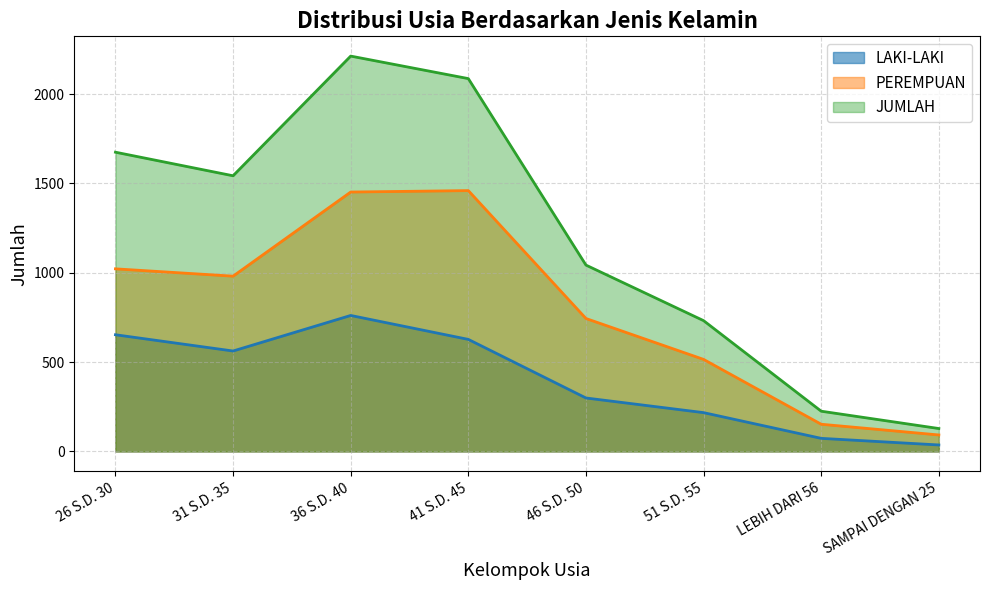

True or false: LAKI-LAKI has a value of 562 at 31 S.D. 35.

True